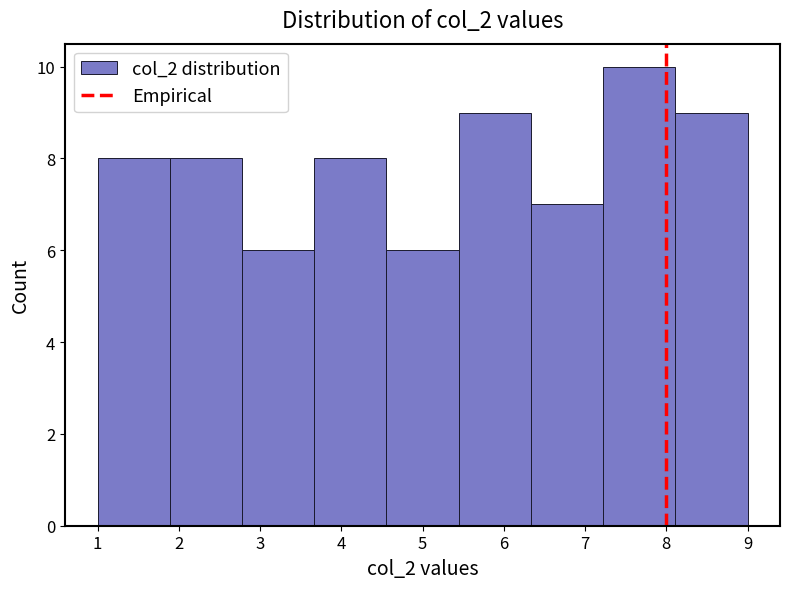

What is the height of the bar covering 5.4 to 6.3 on the x-axis? Neither the bar edges nor the heights are printed on the chart, so give them approximately, as read against the axes.

9